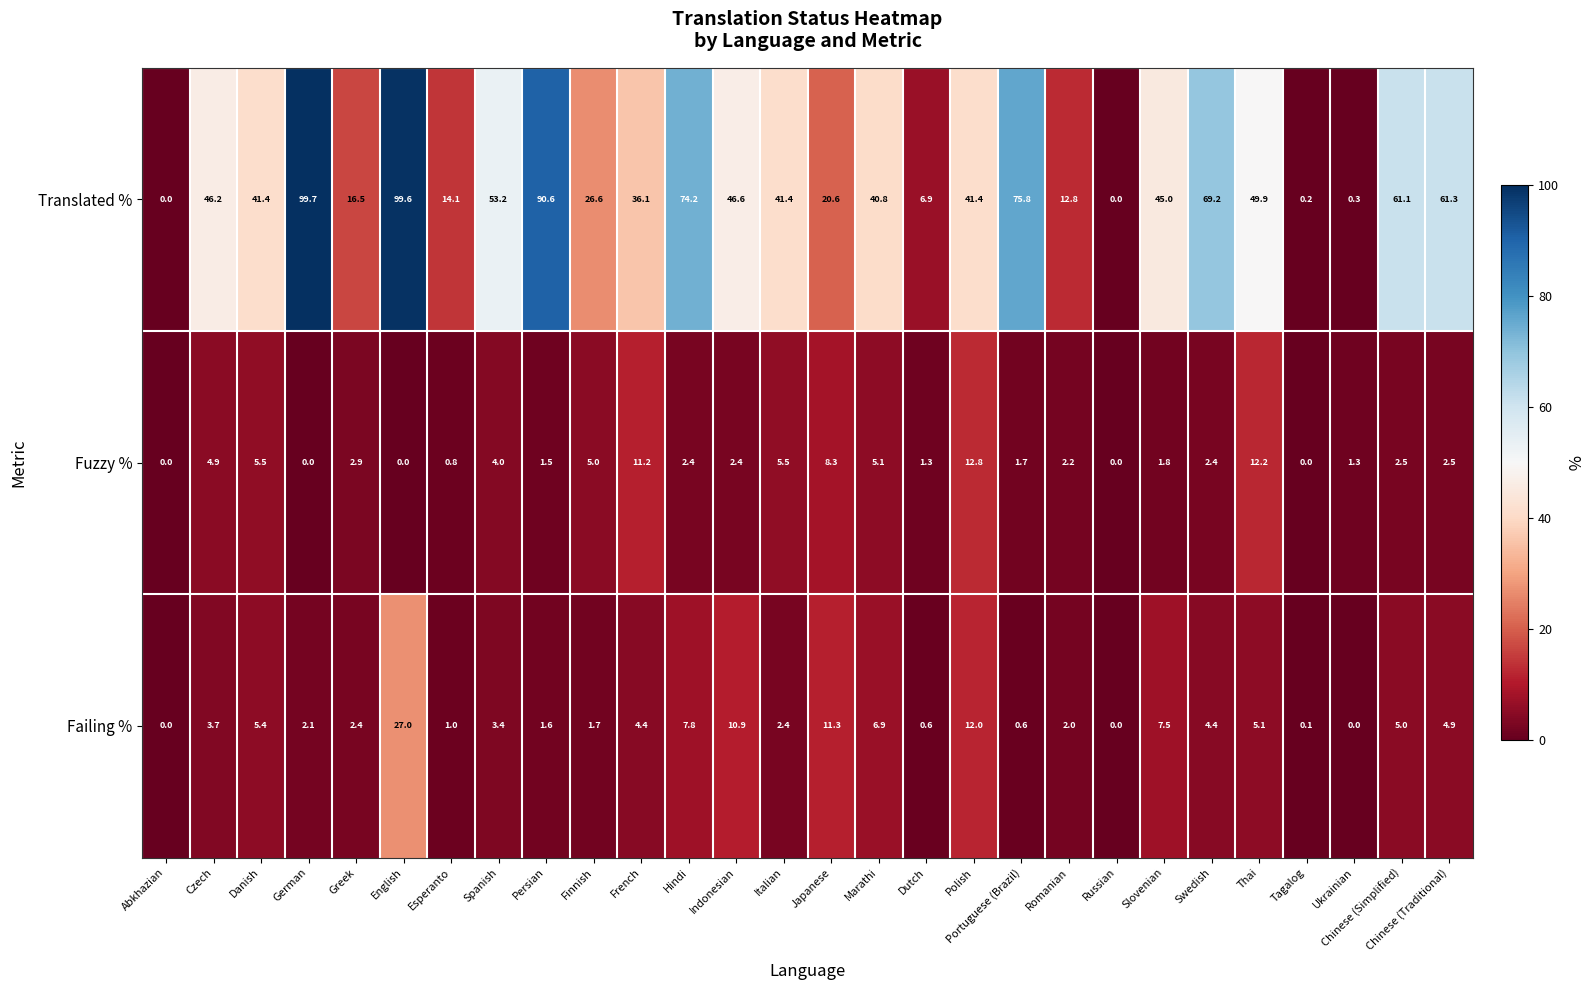

What is the total value across all series at Hindi?

84.4